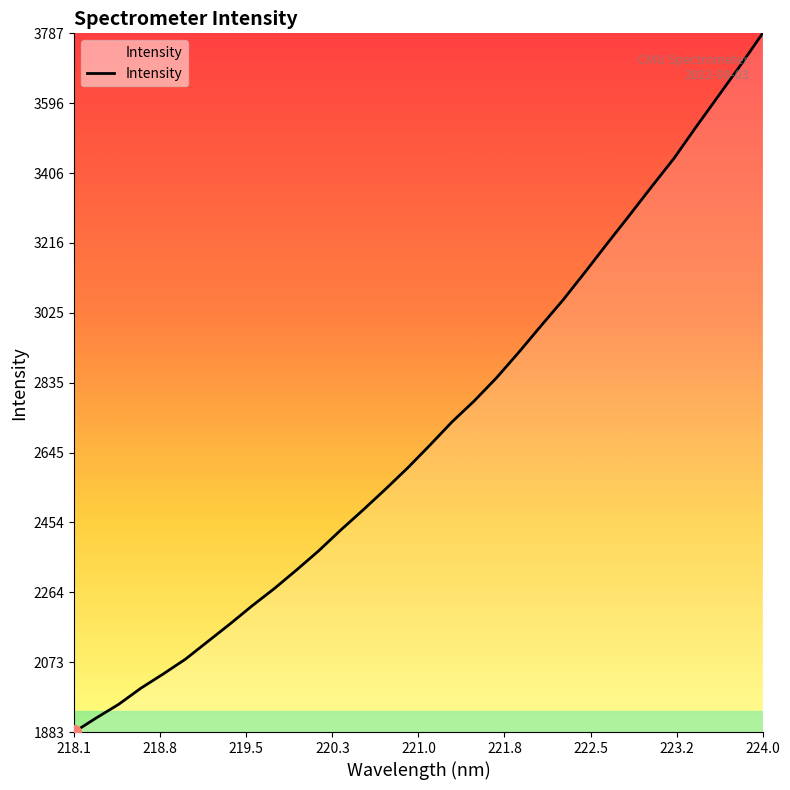

What is the difference between the maximum and minimum values?

1903.5